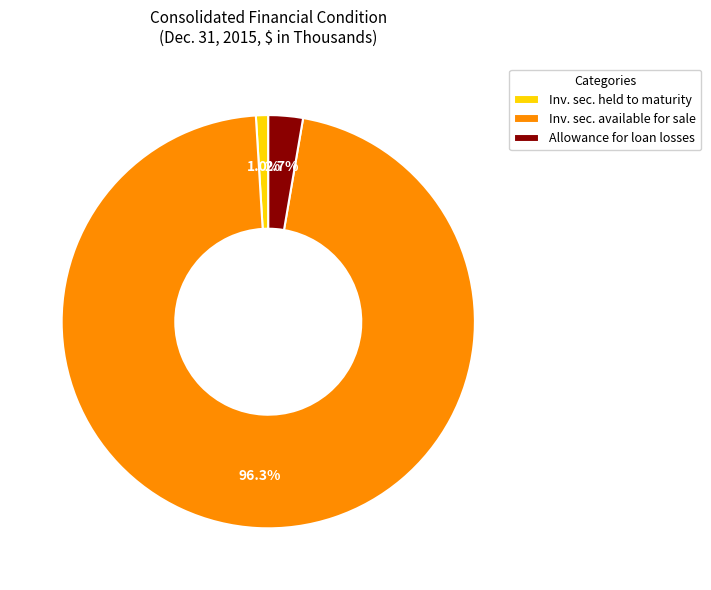

Which slice is the smallest?

Inv. sec. held to maturity